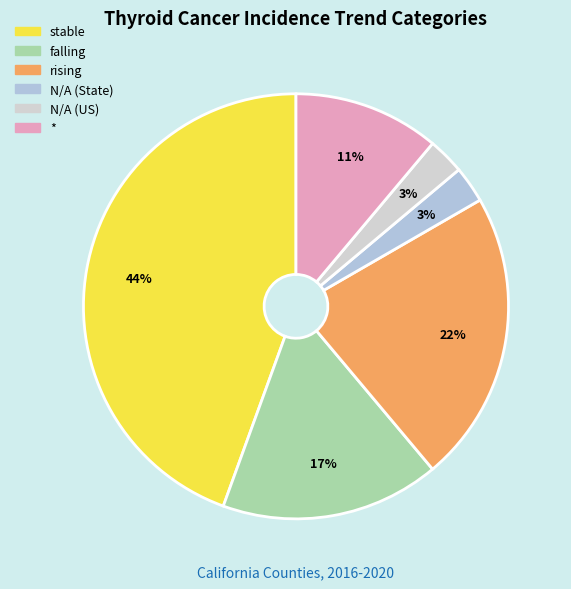

Is falling the majority of the pie?

No